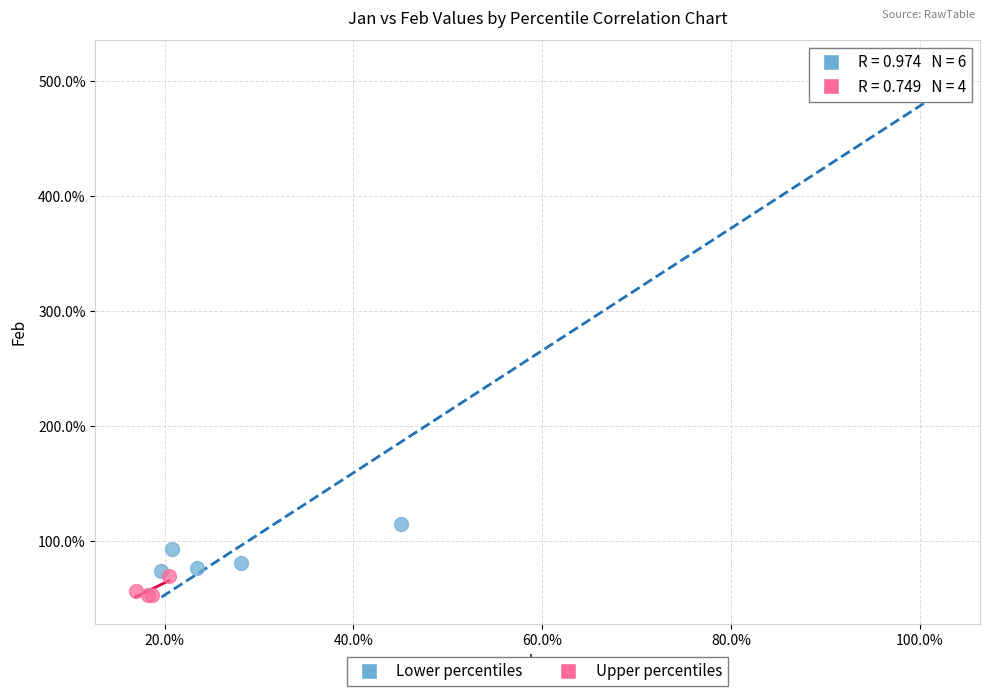

Which series contains the highest Y value?

Lower percentiles